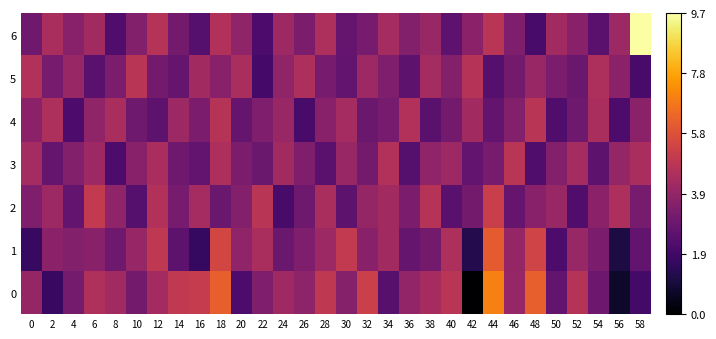

Which has a higher value, 6 or 36?

6